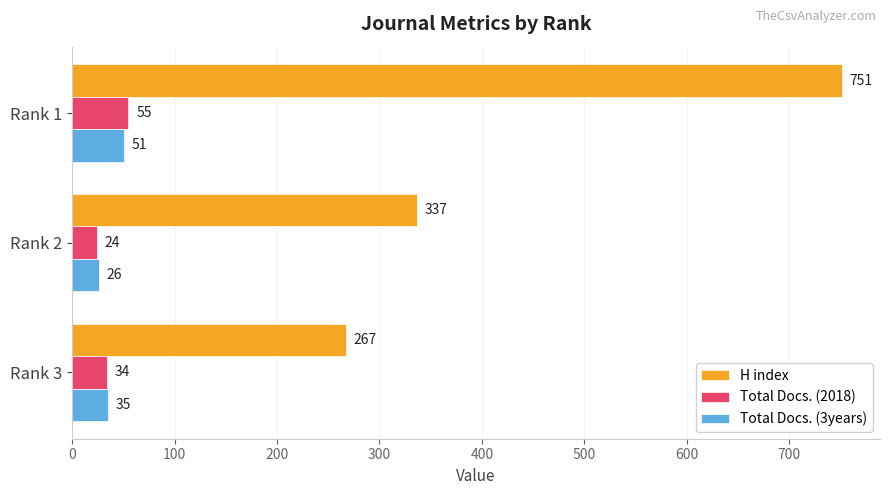

Which series has the widest spread of values?

H index